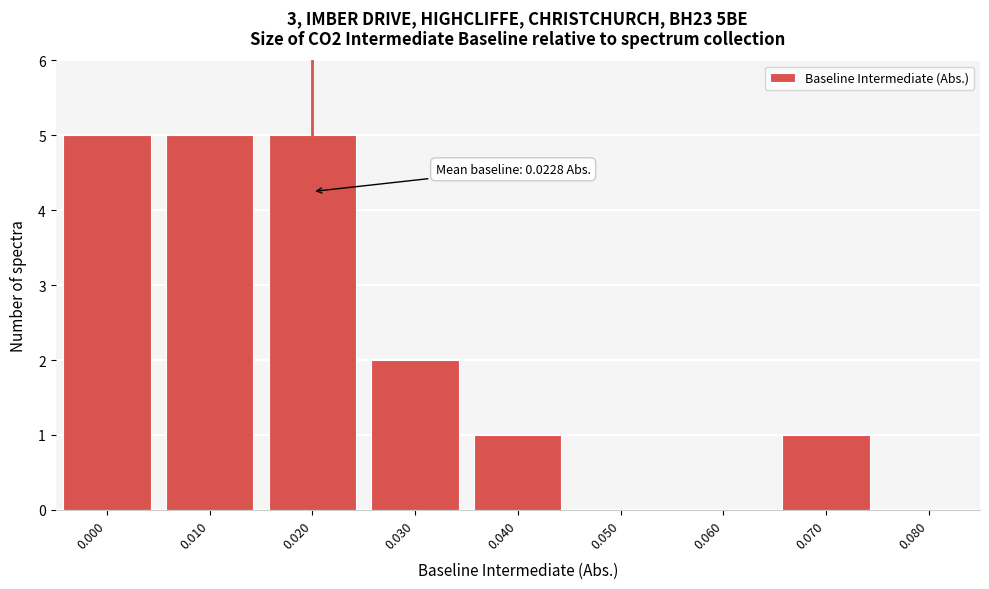

Reading left to right, transcribe all the data shown in this chart.

0.000=5	0.010=5	0.020=5	0.030=2	0.040=1	0.050=0	0.060=0	0.070=1	0.080=0